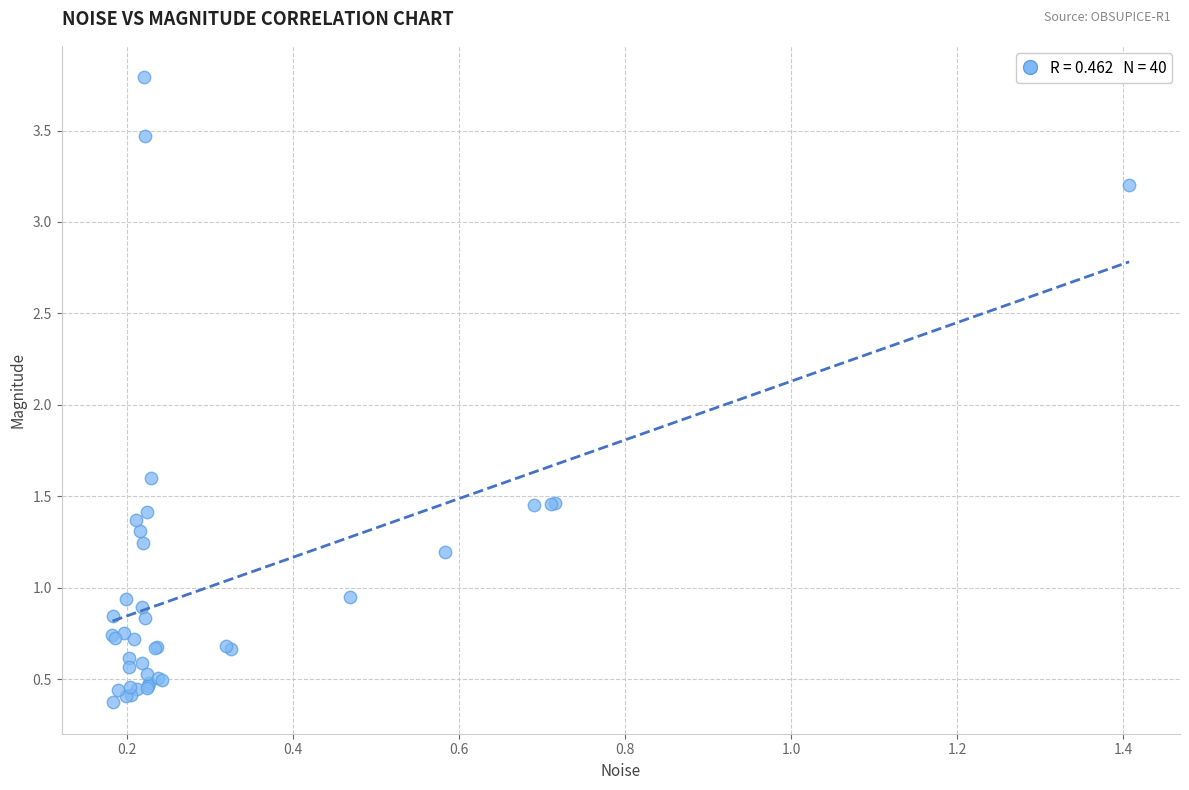

What Y value in the scatter plot is closest to 2?

1.6